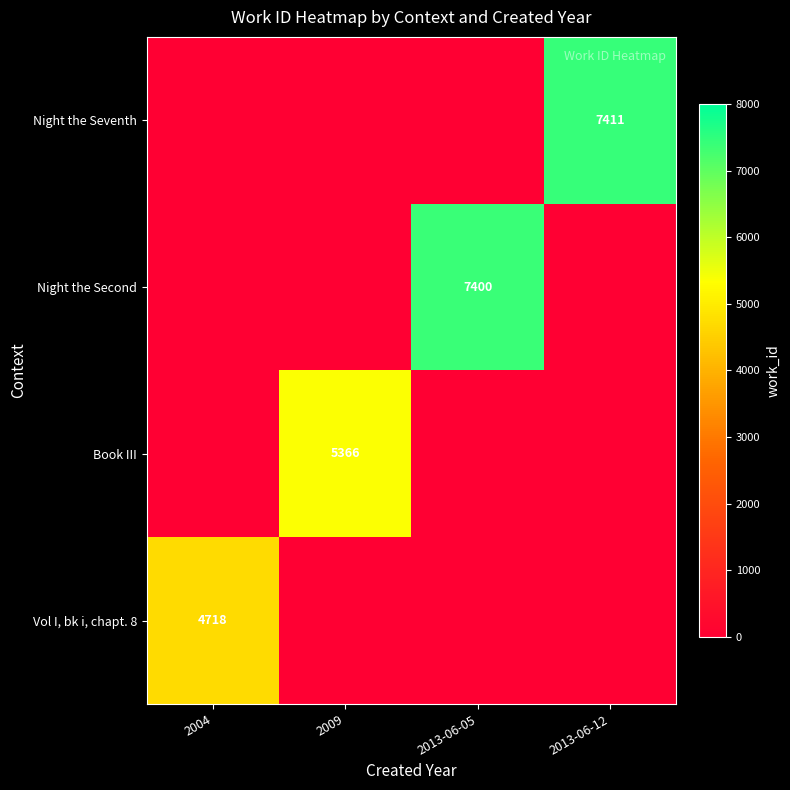

At how many categories does at least one series exceed 6927?

2